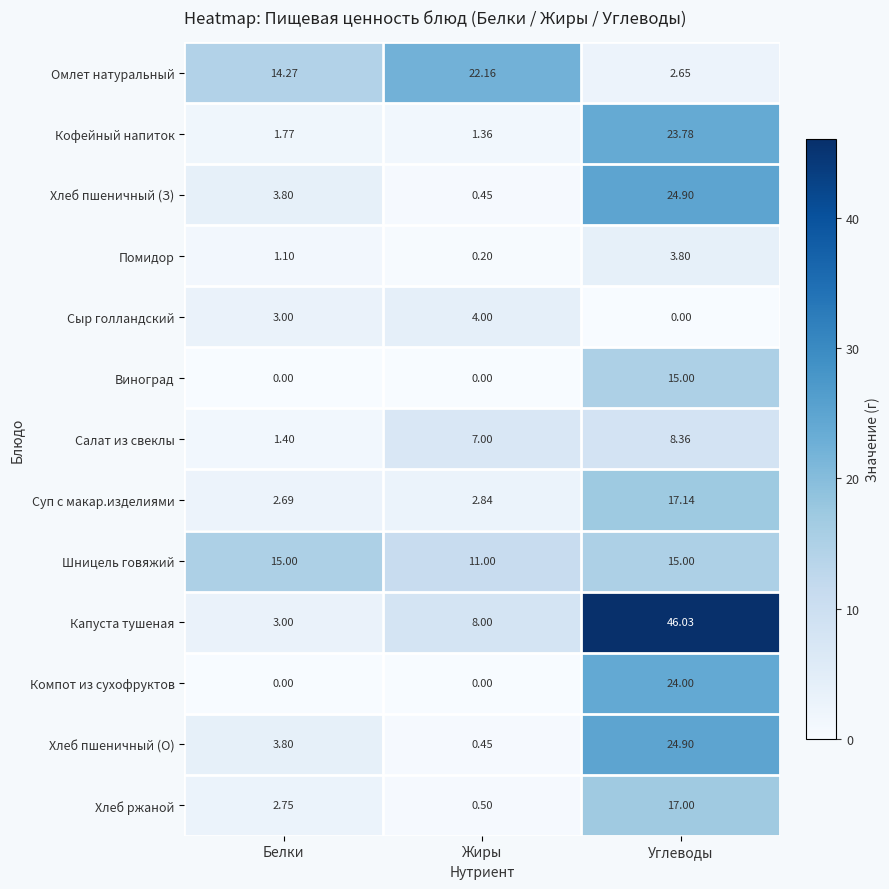

Which series changed the most between Белки and Жиры?

Омлет натуральный